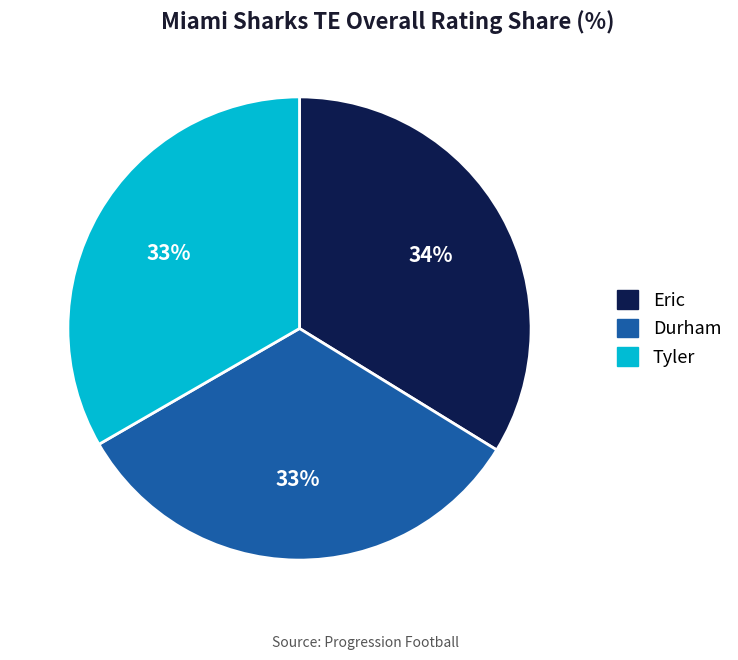

To the nearest percent, what is the average slice percentage?

33%